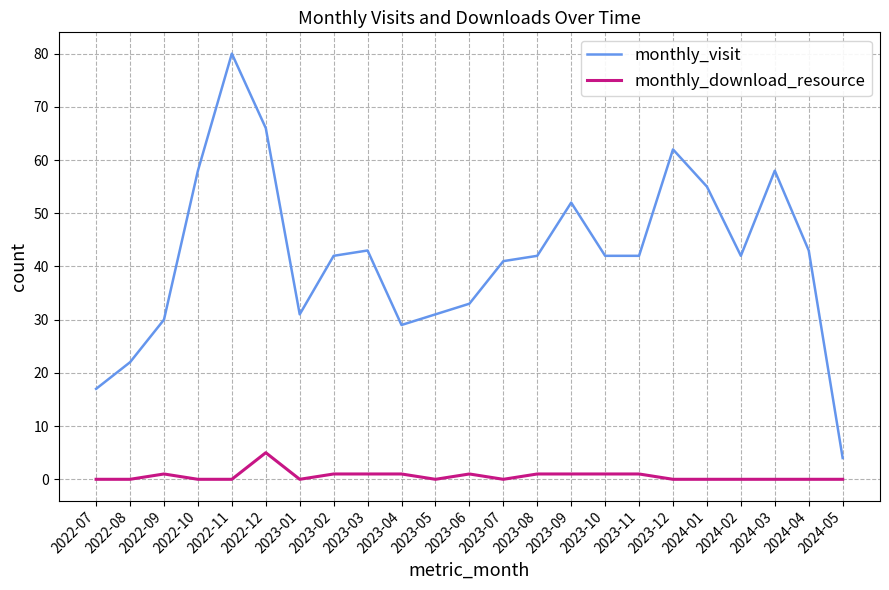

List the series in order of their overall mean, highest first.

monthly_visit, monthly_download_resource